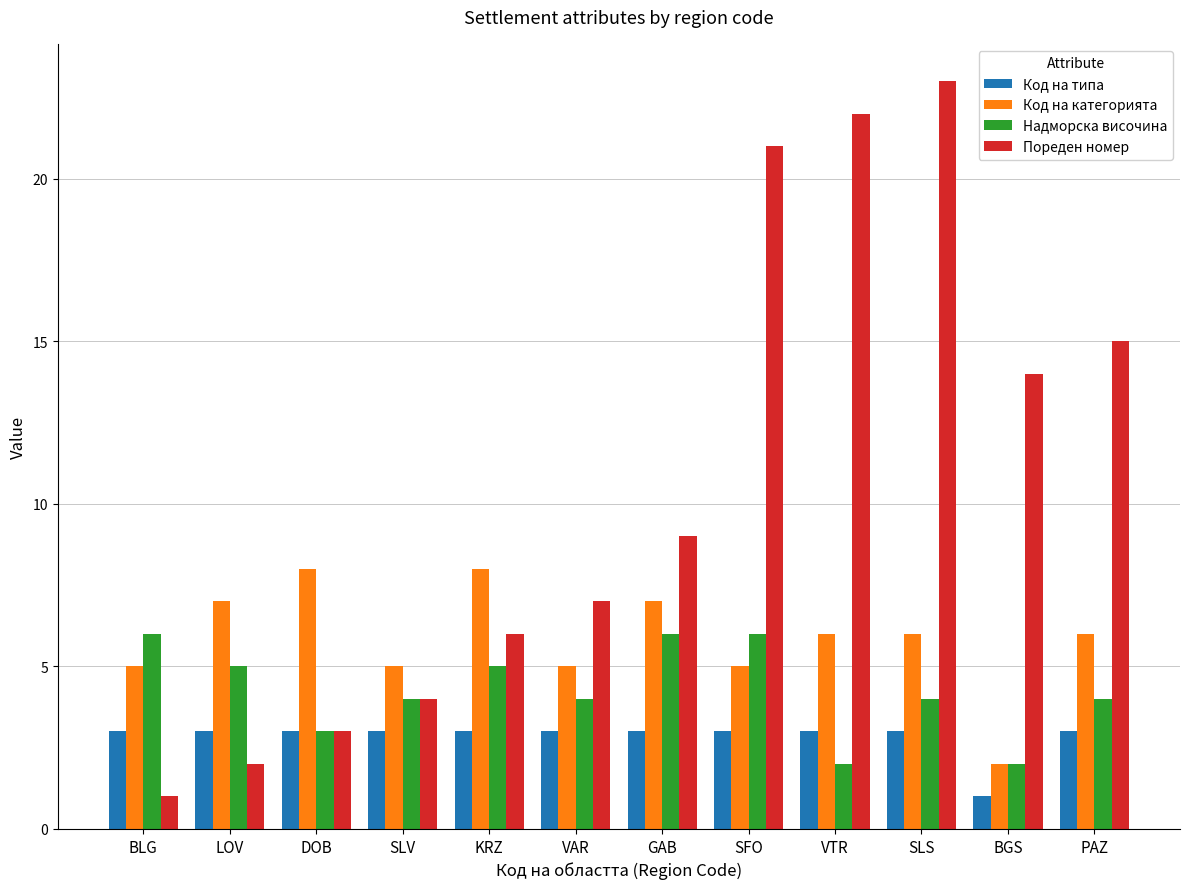

Rank the series at GAB from highest to lowest value.

Пореден номер, Код на категорията, Надморска височина, Код на типа